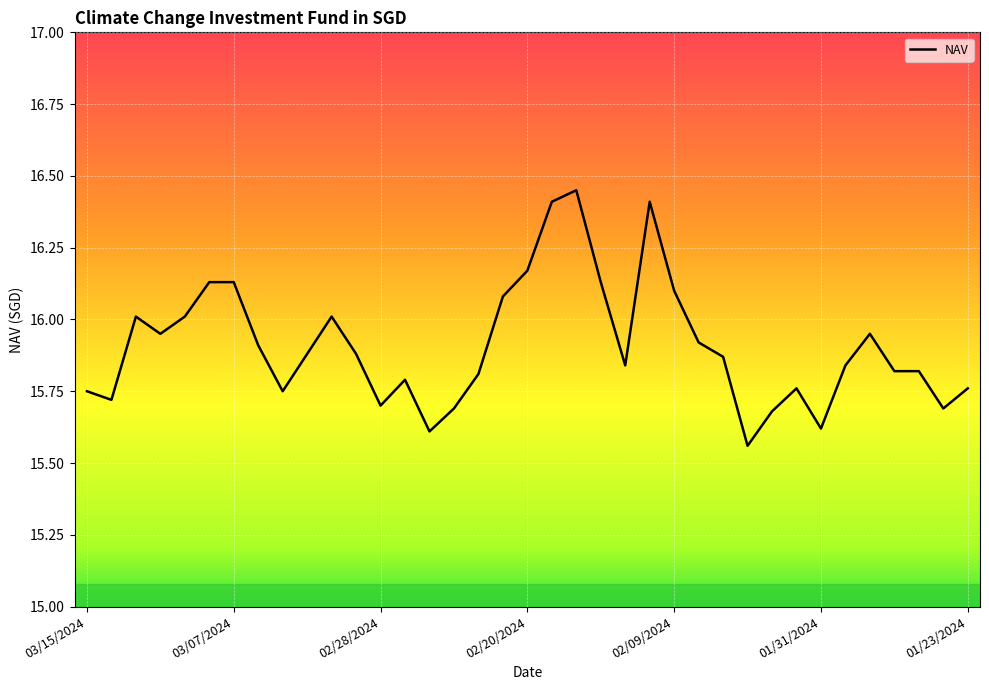

The chart shows a value of 4.5 at 02/09/2024. True or false?

False